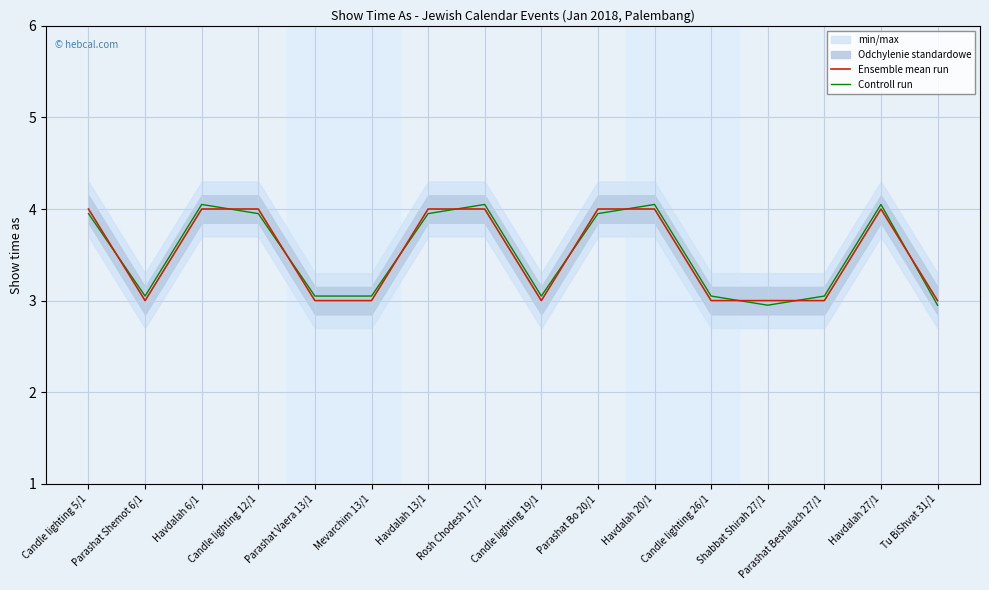

How many distinct data groups are displayed?

2